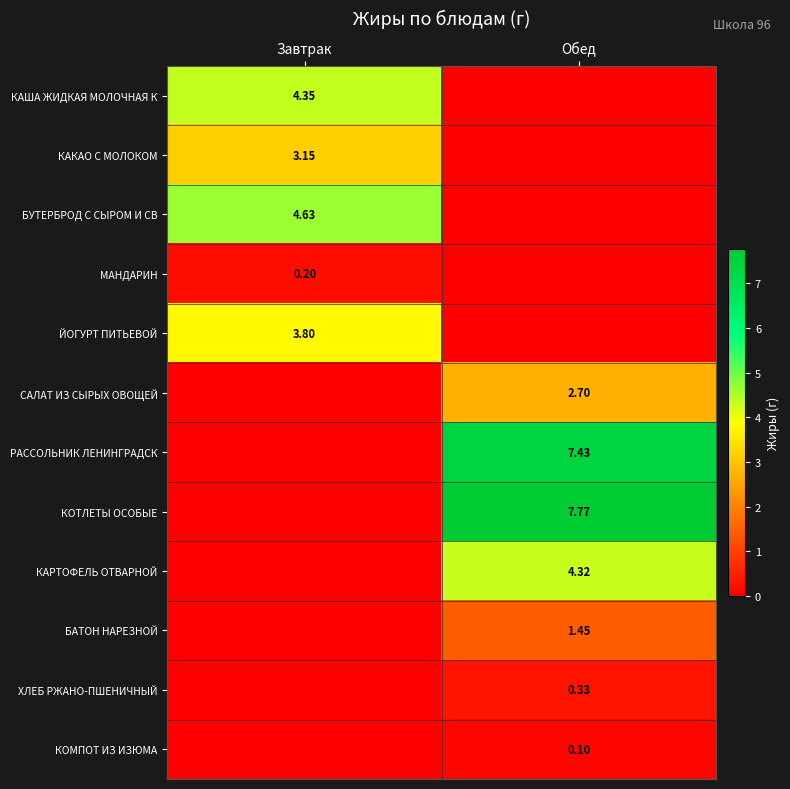

How many series are shown in this chart?

12